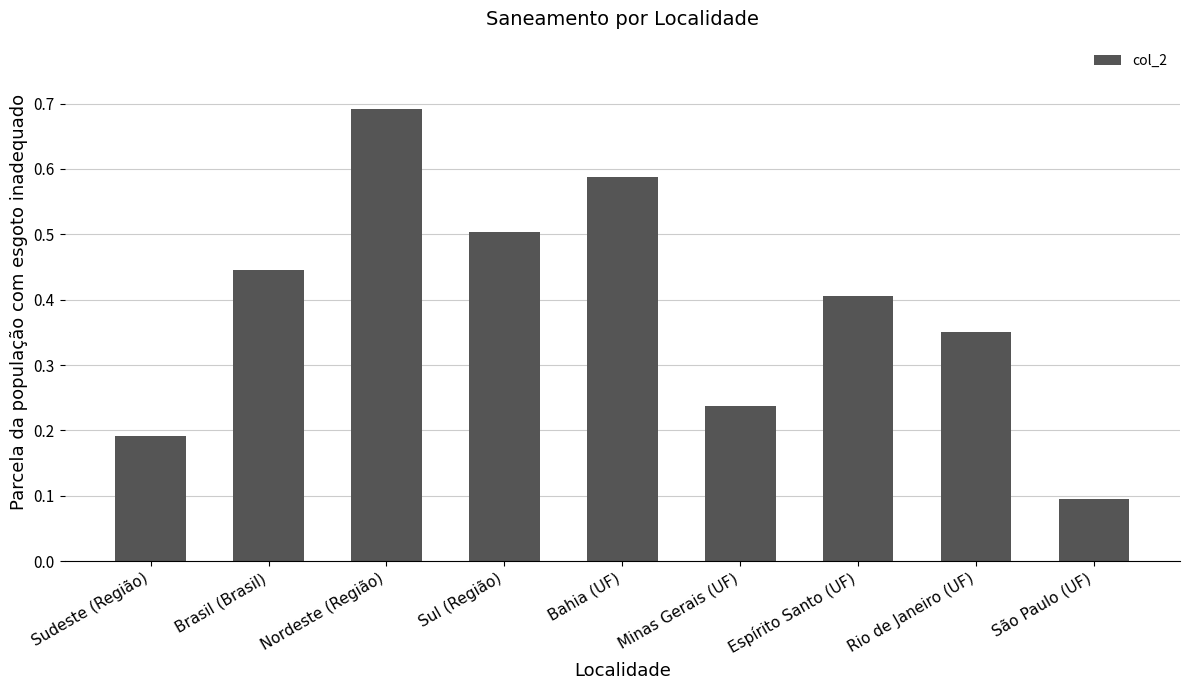

At which category does the chart reach its peak across all series?

Nordeste (Região)